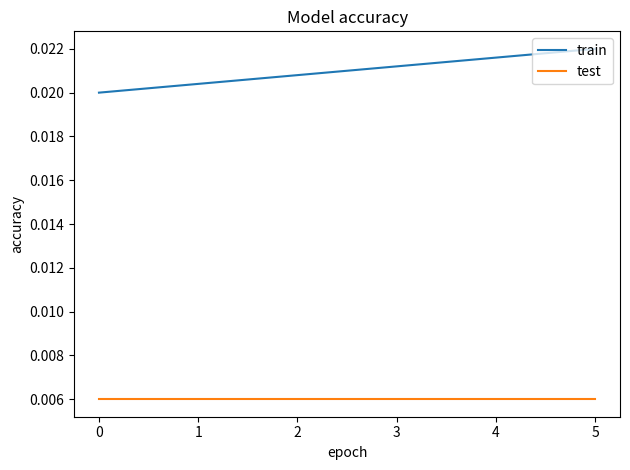

Which series has the largest total across all categories?

train